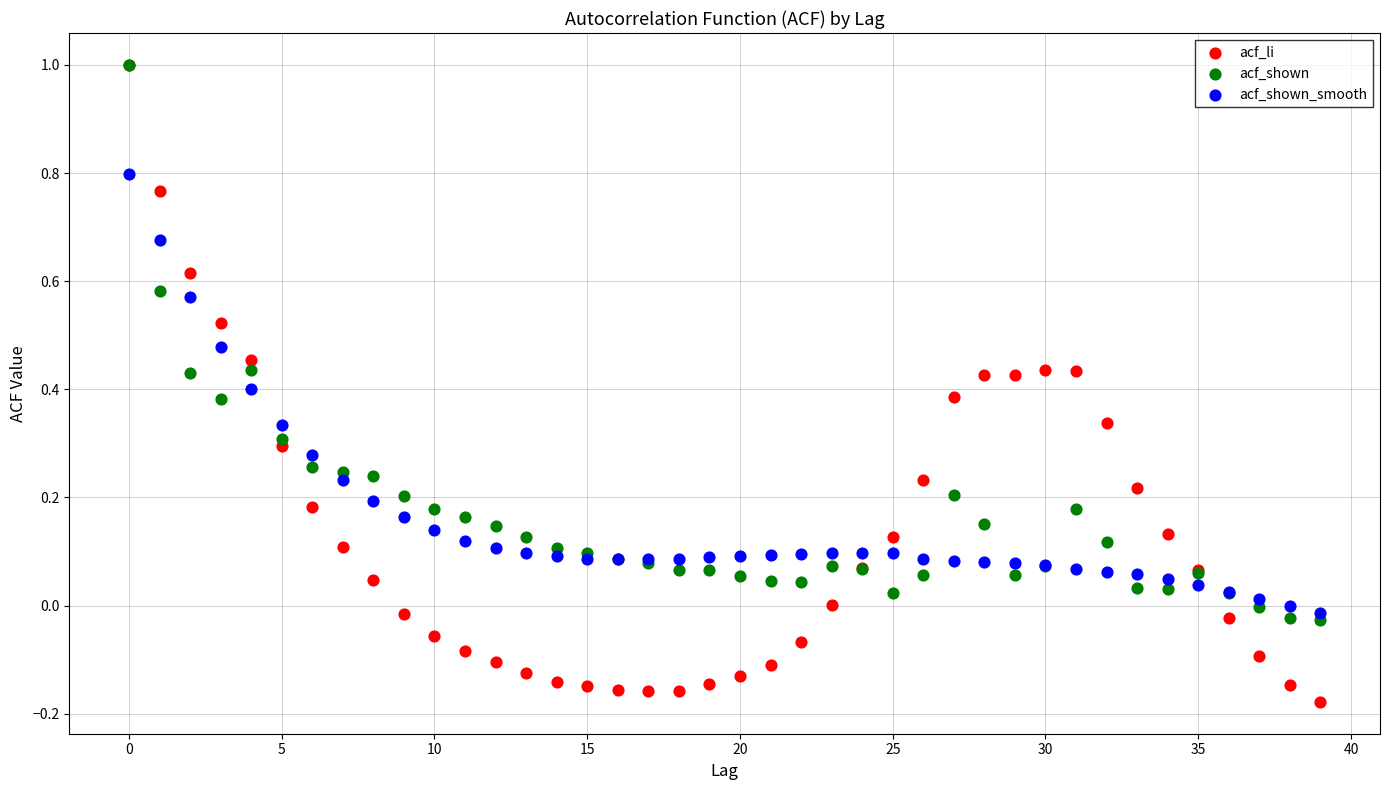

Which series contains the lowest Y value?

acf_li